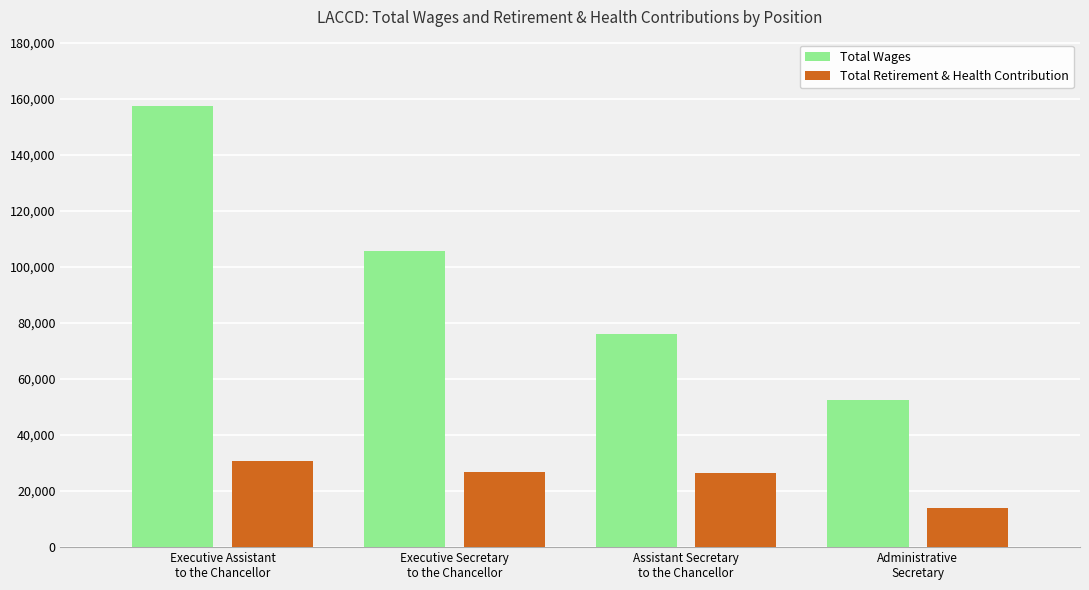

How many bars are there in total?

8